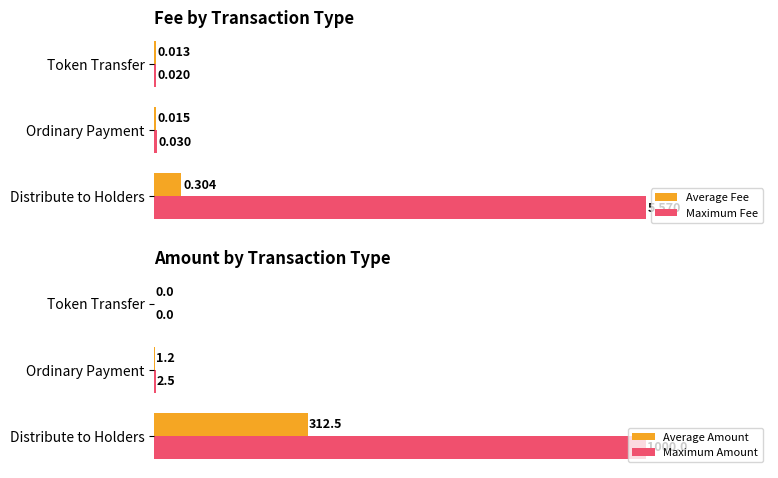

At which label is Maximum Amount closest to 500?

Ordinary Payment